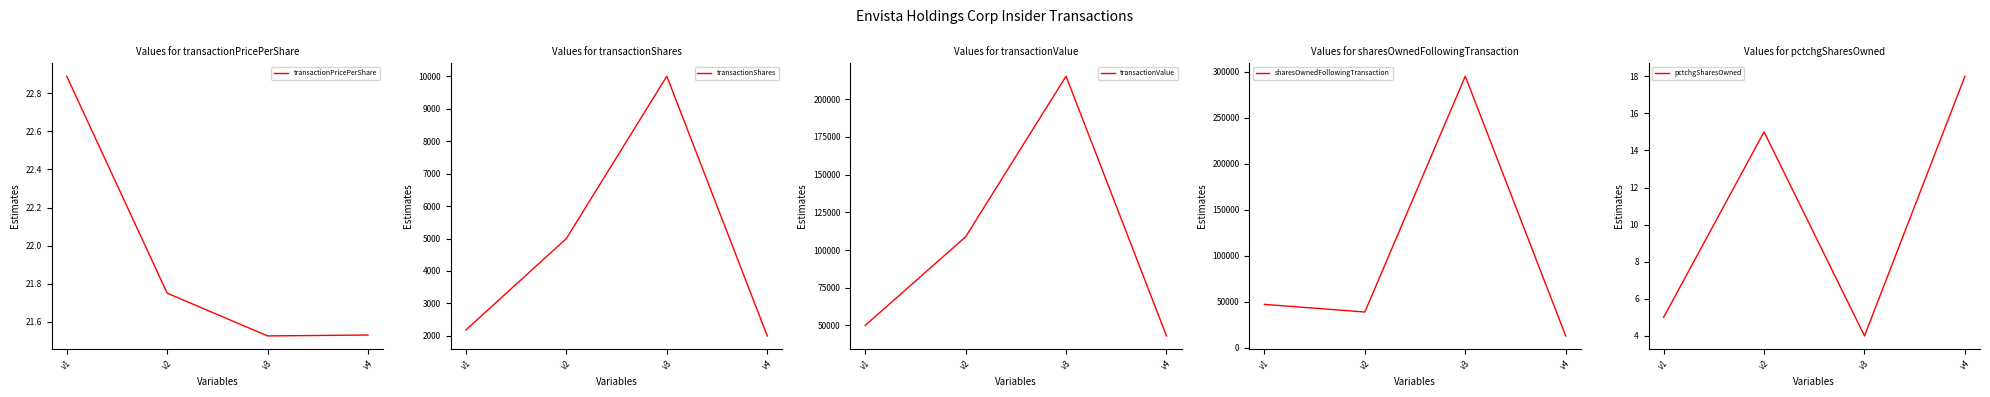

True or false: sharesOwnedFollowingTransaction and transactionValue intersect in this chart.

True